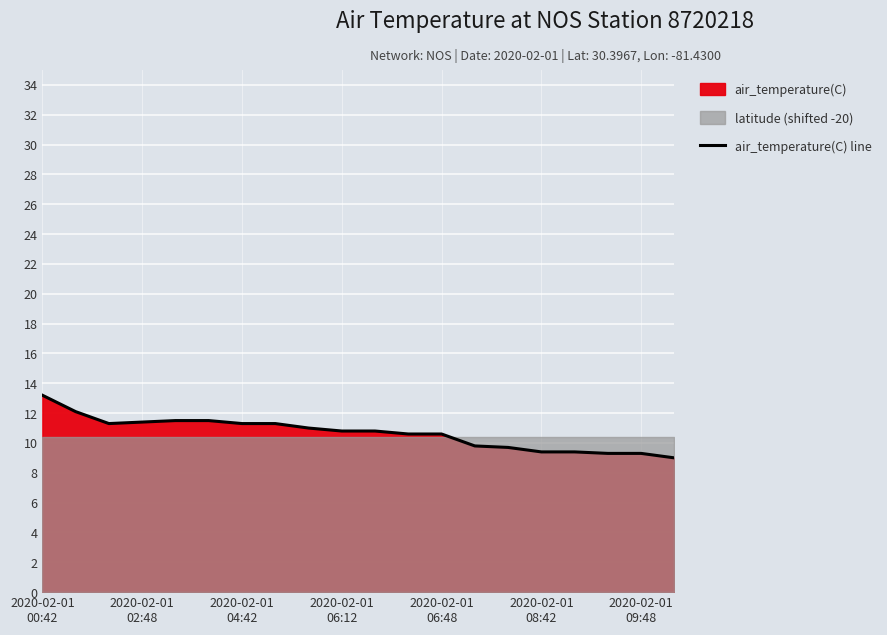

What is the lowest value of the air_temperature(C) line series?

9.0